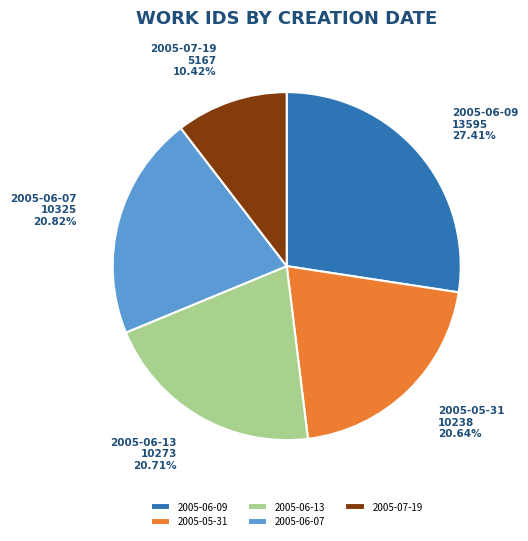

Which slice is the largest?

2005-06-09